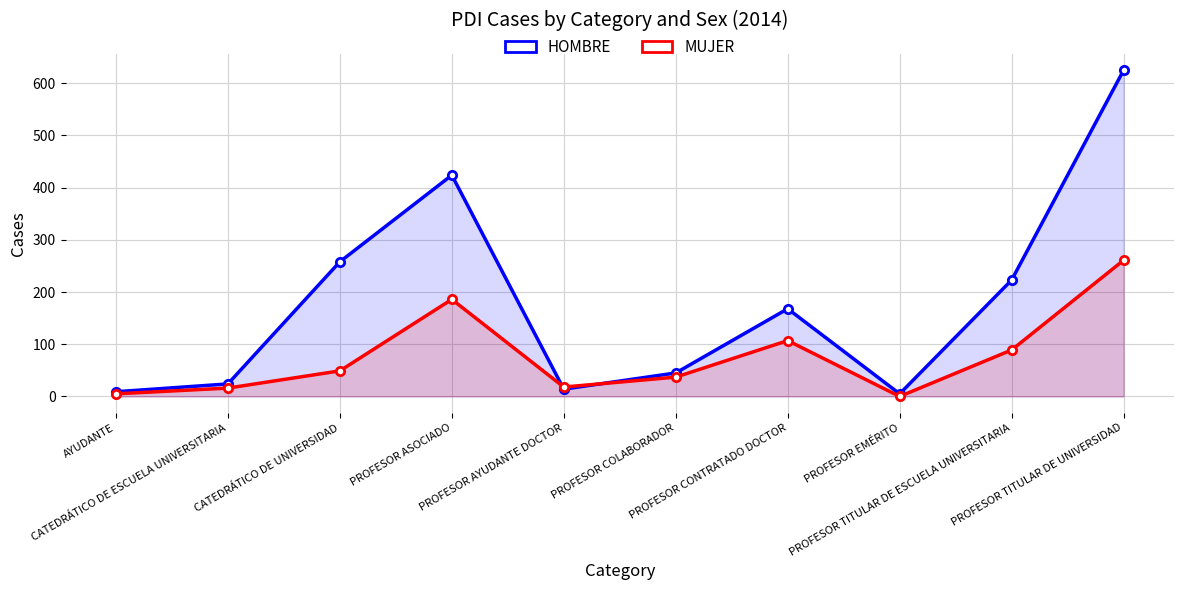

True or false: MUJER has more than 1 points higher than both neighbors.

True